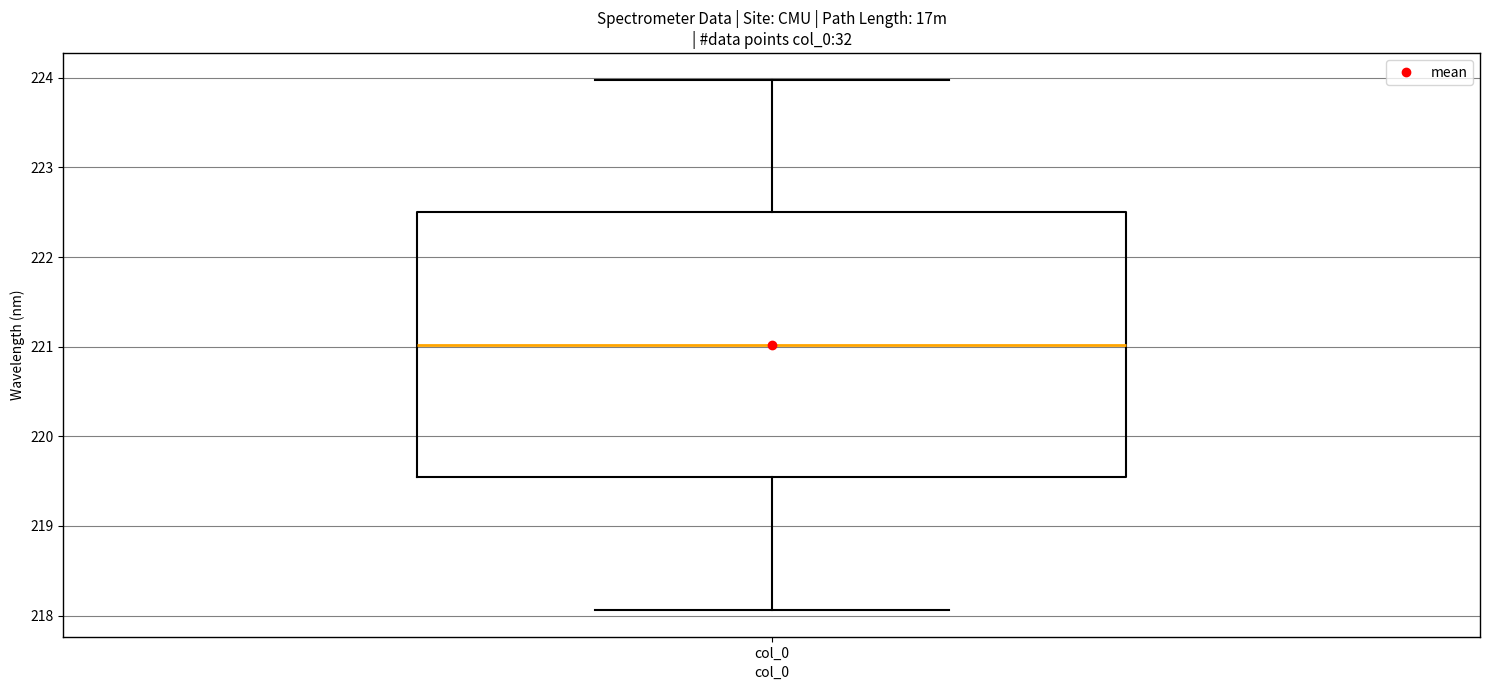

Transcribe this box plot: give where the median line is, the range the box spans, and where the two whiskers end, as read against the y-axis. The values are not printed on the chart, so give them approximately, as read against the axis.

median 221.0, box 219.5 to 222.5, whiskers 218.1 to 224.0